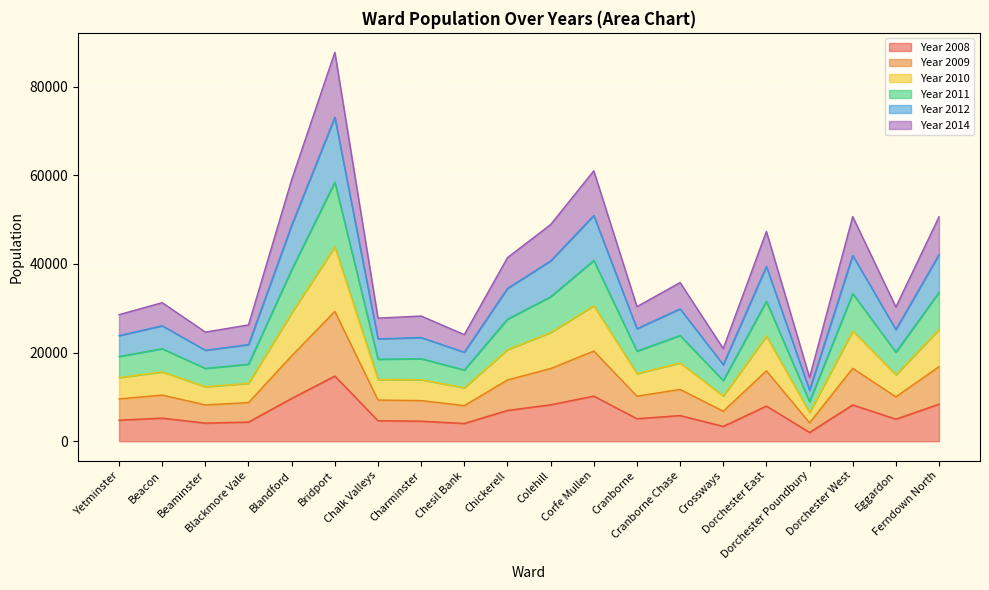

Which category has the lowest value in the Year 2010 series?

Dorchester Poundbury